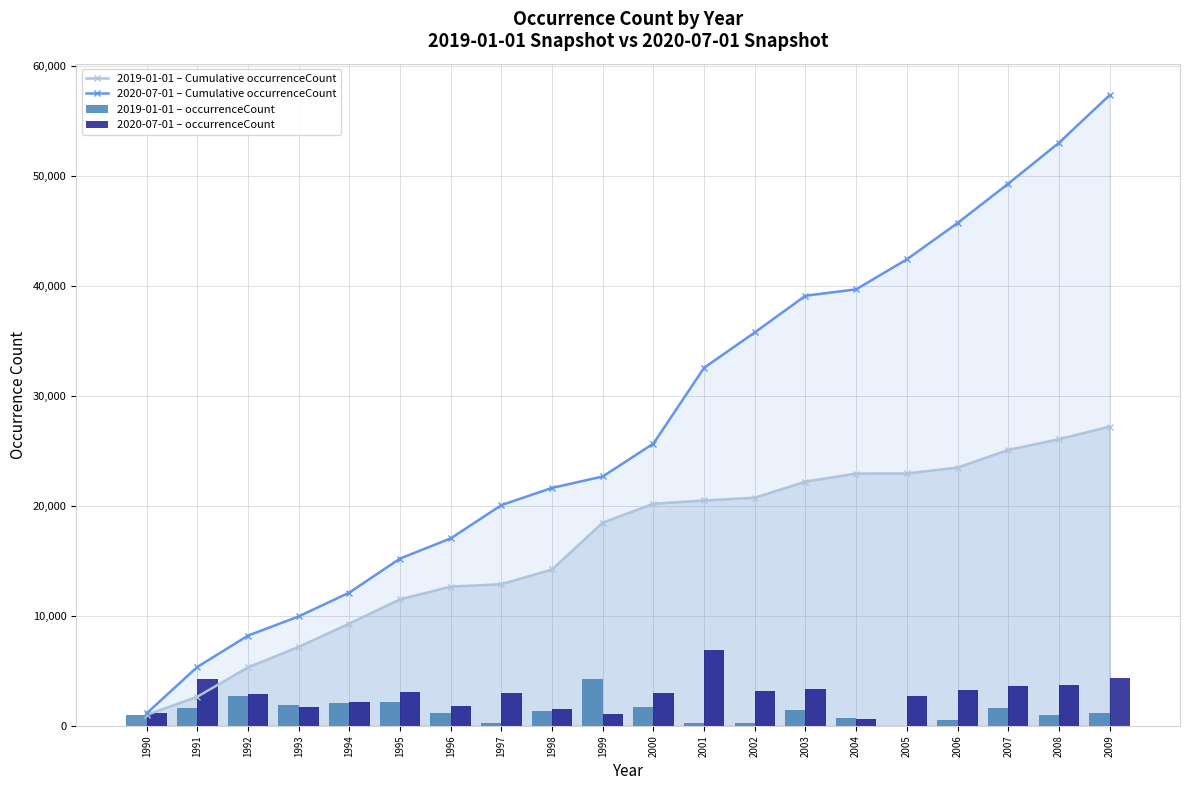

How many series are shown in this chart?

4